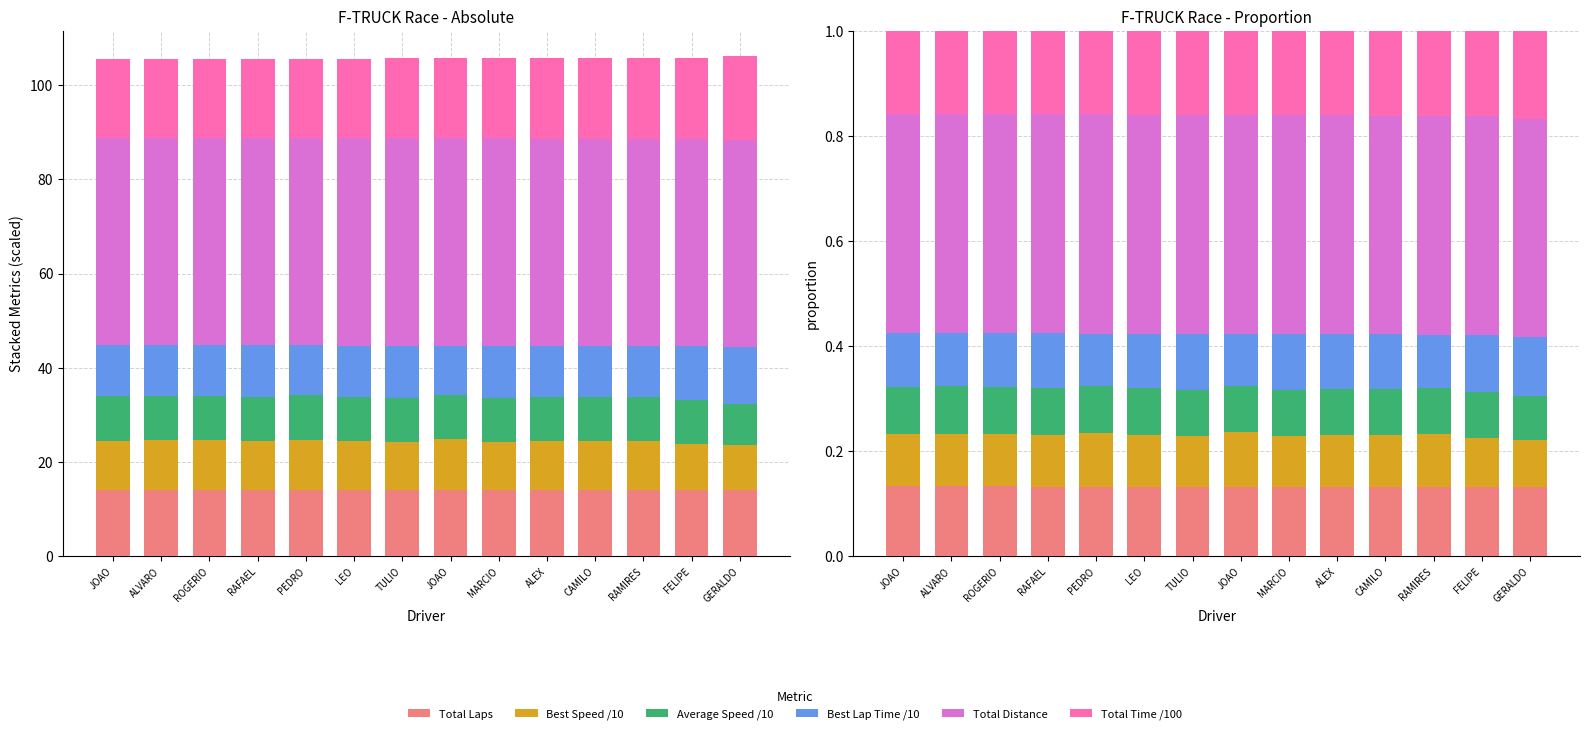

Rank the series at JOAO from highest to lowest value.

Total Distance, Total Time /100, Total Laps, Best Lap Time /10, Best Speed /10, Average Speed /10